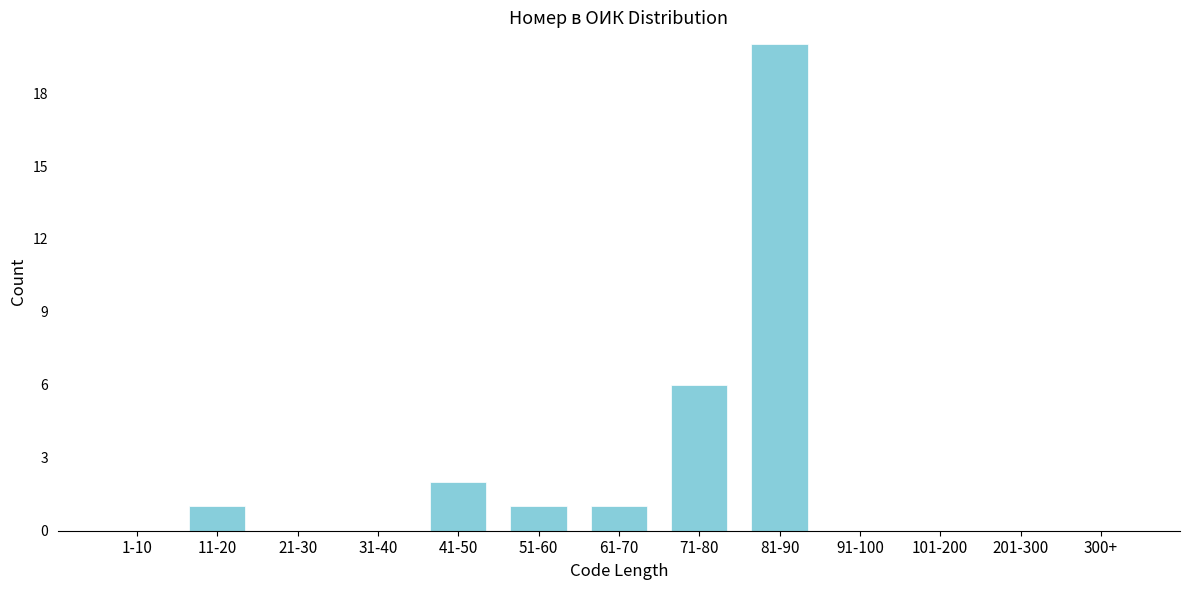

Reading right to left, extract all data points from this chart.

300+=0	201-300=0	101-200=0	91-100=0	81-90=20	71-80=6	61-70=1	51-60=1	41-50=2	31-40=0	21-30=0	11-20=1	1-10=0